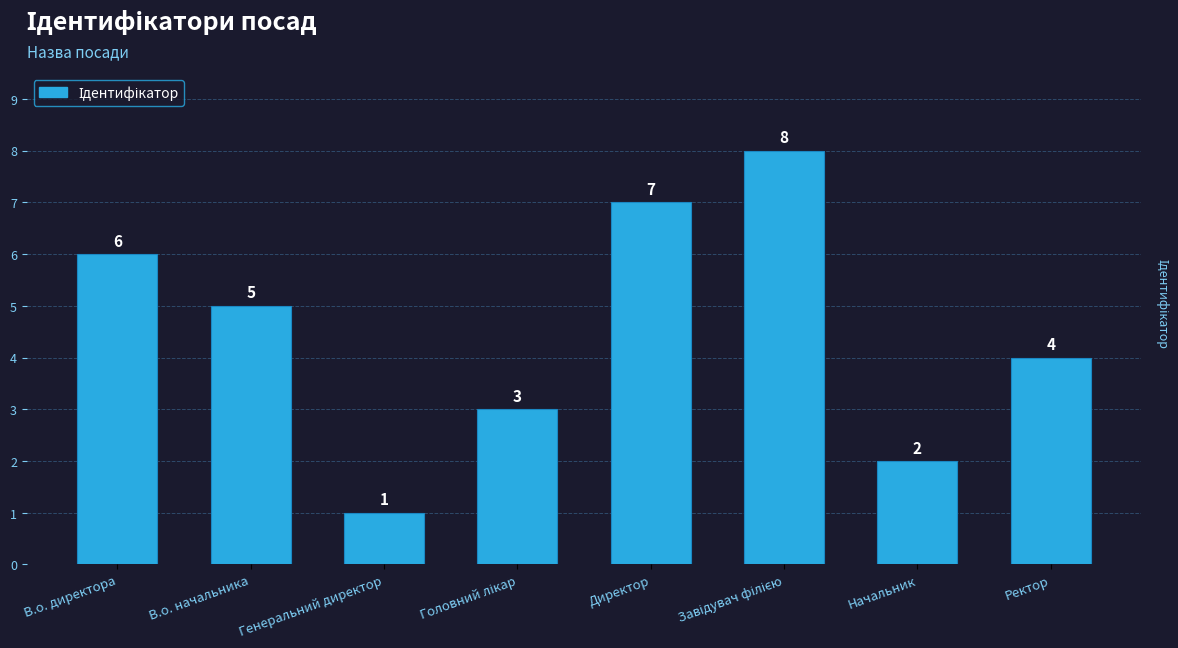

What is the greatest value displayed?

8